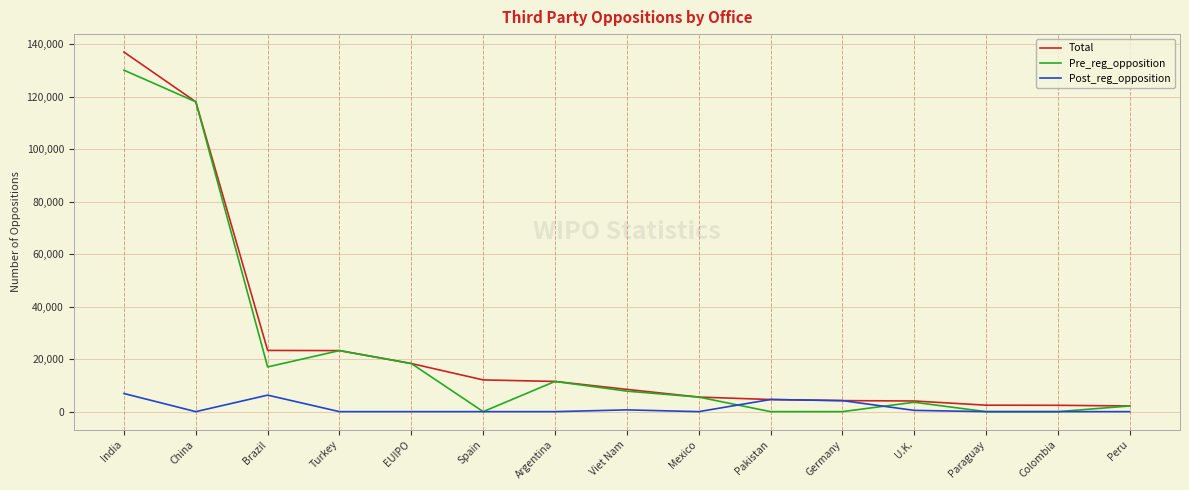

What value does the Total series have at Germany?

4204